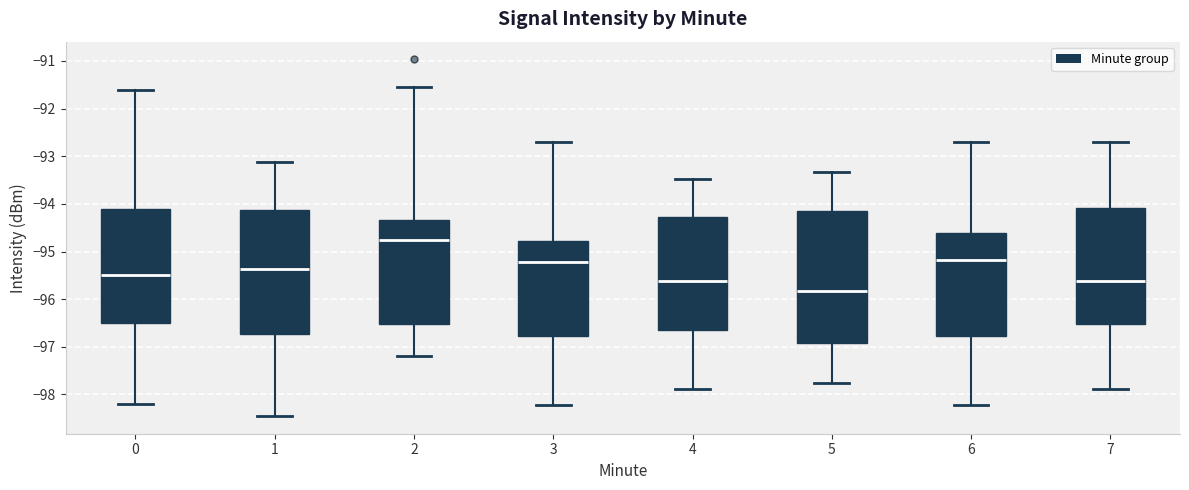

Reading left to right, transcribe this box plot: for each box, give where its median line is, the range the box spans, and where its two whiskers end, as read against the y-axis. The values are not printed on the chart, so give them approximately, as read against the axis.

0: median -95.5, box -96.5 to -94.1, whiskers -98.2 to -91.6
1: median -95.4, box -96.7 to -94.1, whiskers -98.4 to -93.1
2: median -94.8, box -96.5 to -94.3, whiskers -97.2 to -91.5
3: median -95.2, box -96.8 to -94.8, whiskers -98.2 to -92.7
4: median -95.6, box -96.6 to -94.3, whiskers -97.9 to -93.5
5: median -95.8, box -96.9 to -94.2, whiskers -97.7 to -93.3
6: median -95.2, box -96.8 to -94.6, whiskers -98.2 to -92.7
7: median -95.6, box -96.5 to -94.1, whiskers -97.9 to -92.7